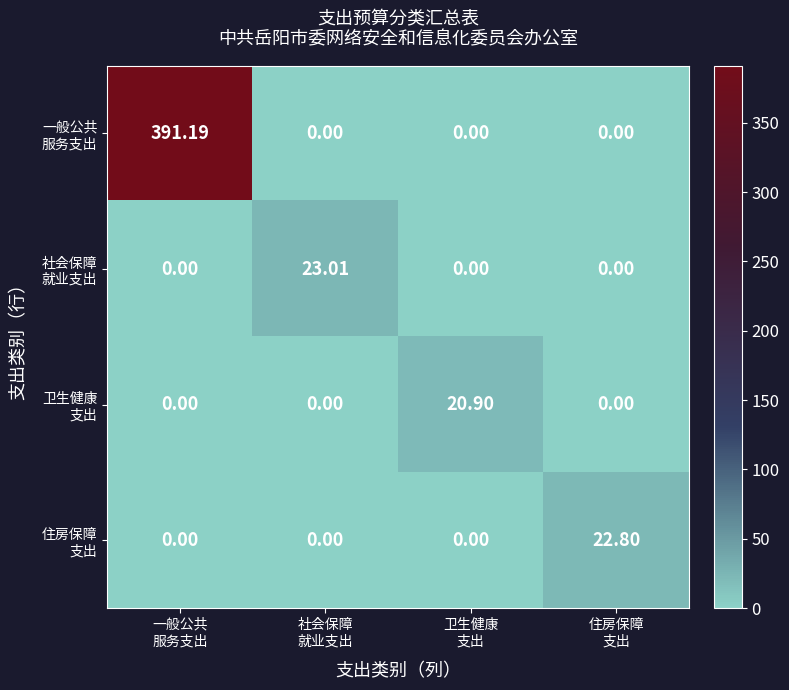

How many data points does each series have?

4